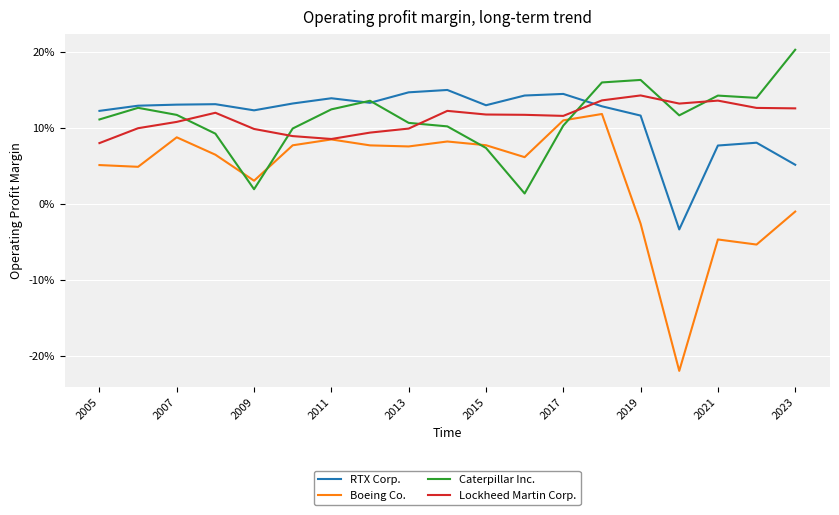

How many interior local valleys does the Lockheed Martin Corp. series have?

3